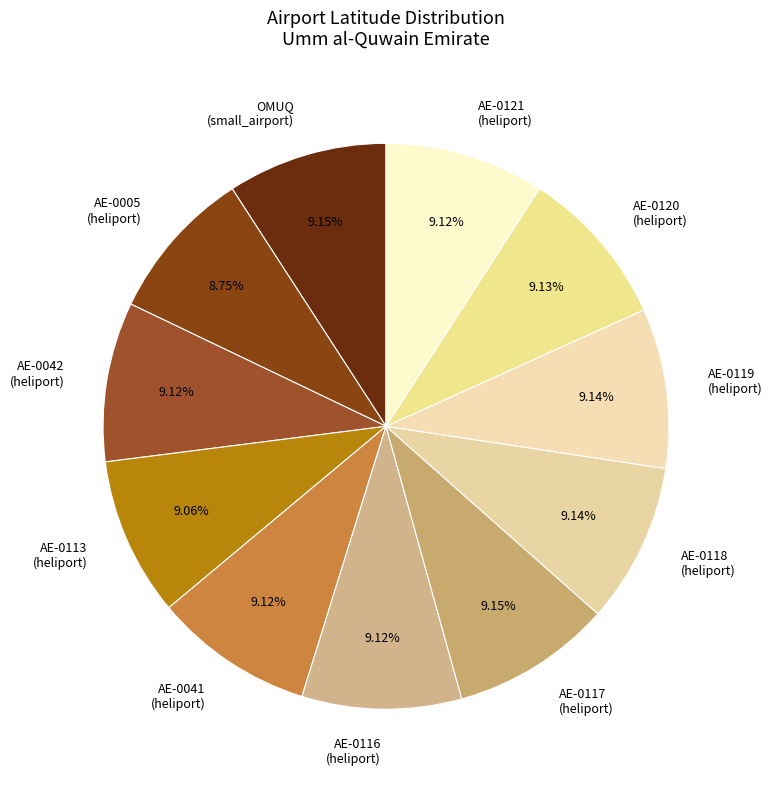

What is the ratio of the value at AE-0042 (heliport) to the value at AE-0117 (heliport)?

1.0